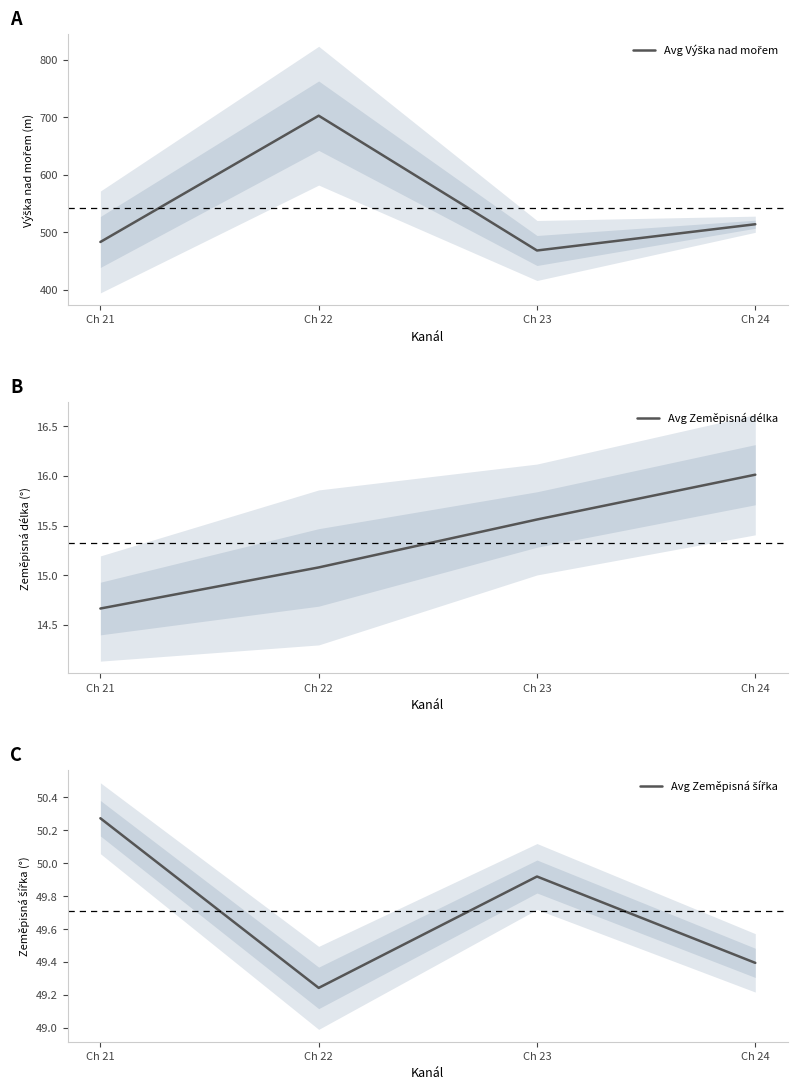

What is the value of the Avg Výška nad mořem point at the 1st from the left?

483.4